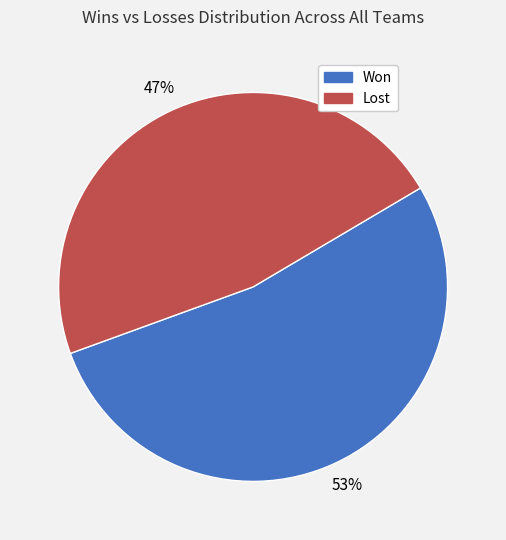

Do Won and Lost together represent more than half of the pie?

Yes